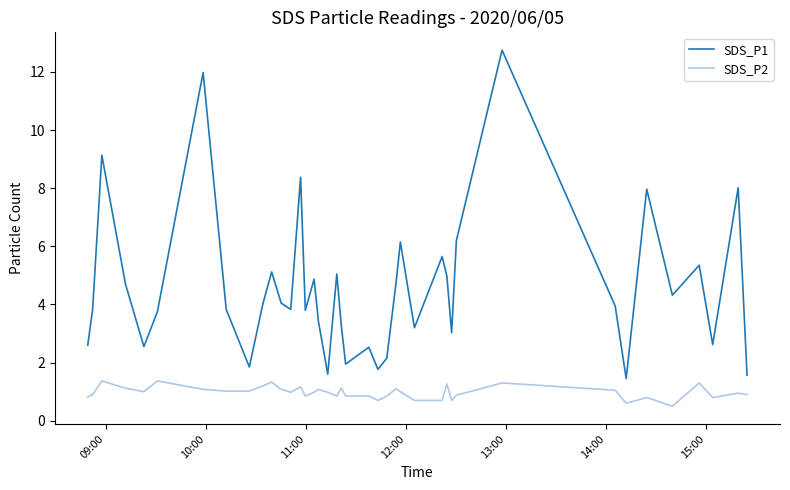

What is the greatest value displayed?

12.8